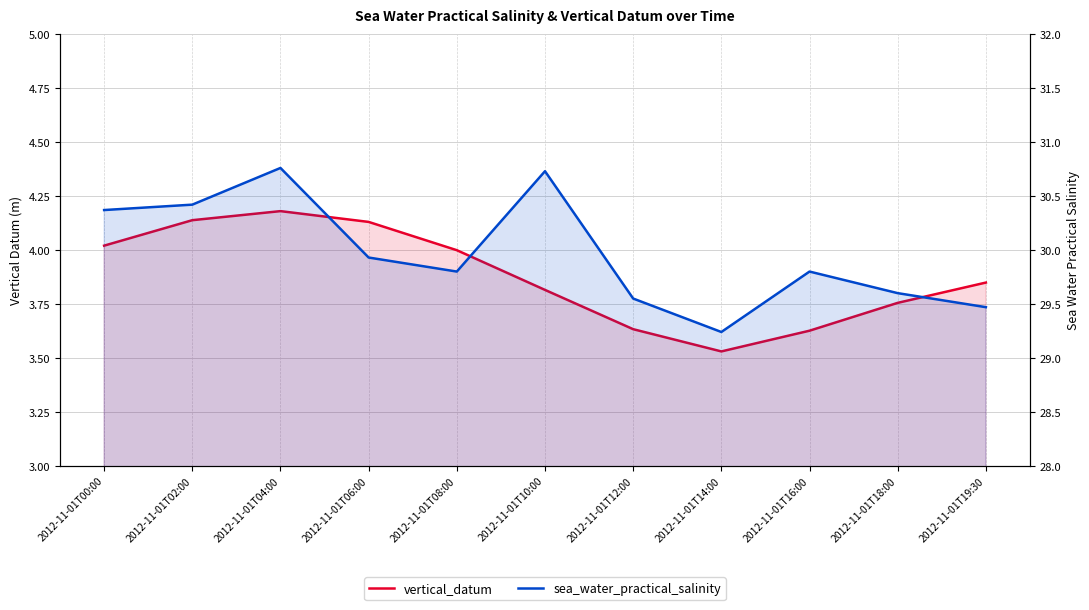

Reading right to left, list all the values displayed in this chart.

vertical_datum: 2012-11-01T19:30=3.8	2012-11-01T18:00=3.8	2012-11-01T16:00=3.6	2012-11-01T14:00=3.5	2012-11-01T12:00=3.6	2012-11-01T10:00=3.8	2012-11-01T08:00=4.0	2012-11-01T06:00=4.1	2012-11-01T04:00=4.2	2012-11-01T02:00=4.1	2012-11-01T00:00=4.0
sea_water_practical_salinity: 2012-11-01T19:30=29.5	2012-11-01T18:00=29.6	2012-11-01T16:00=29.8	2012-11-01T14:00=29.2	2012-11-01T12:00=29.6	2012-11-01T10:00=30.7	2012-11-01T08:00=29.8	2012-11-01T06:00=29.9	2012-11-01T04:00=30.8	2012-11-01T02:00=30.4	2012-11-01T00:00=30.4